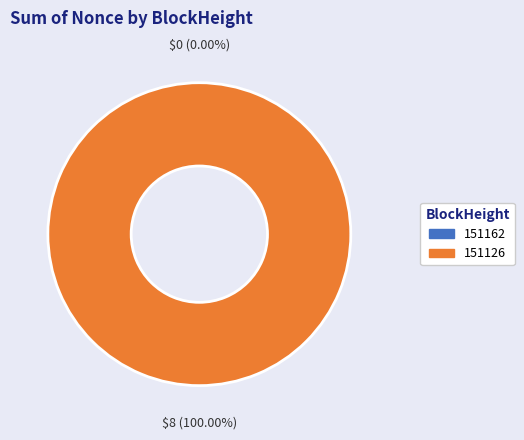

How many slices are in this pie chart?

2